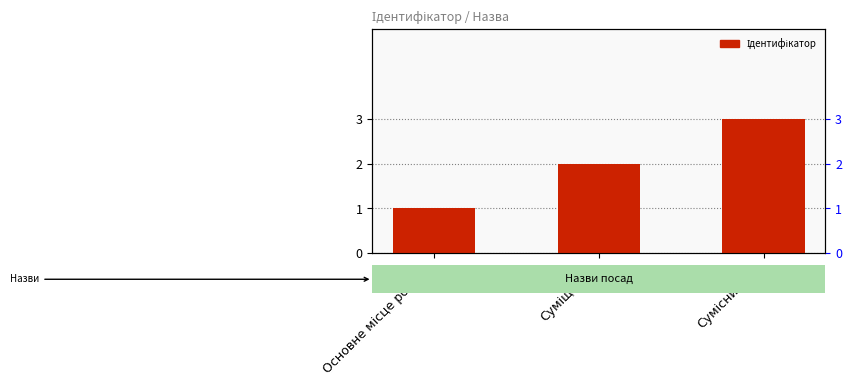

List the labels in order of value, largest first.

Сумісництво, Суміщення, Основне місце роботи